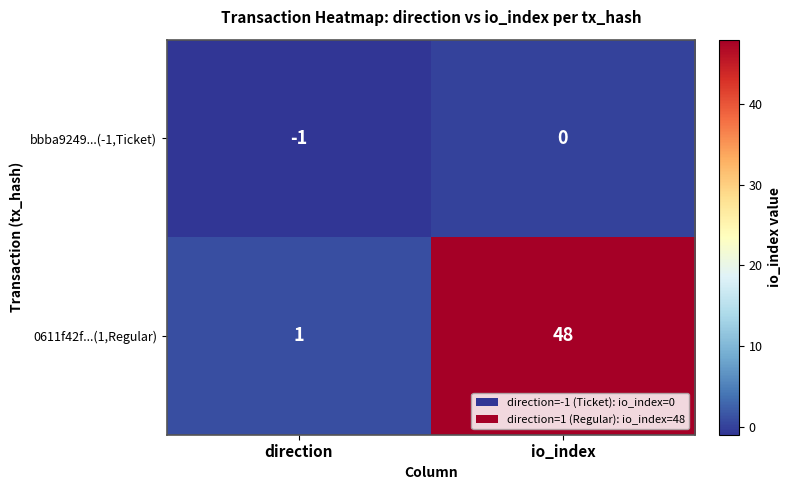

What is the difference between the highest and lowest values at io_index?

48